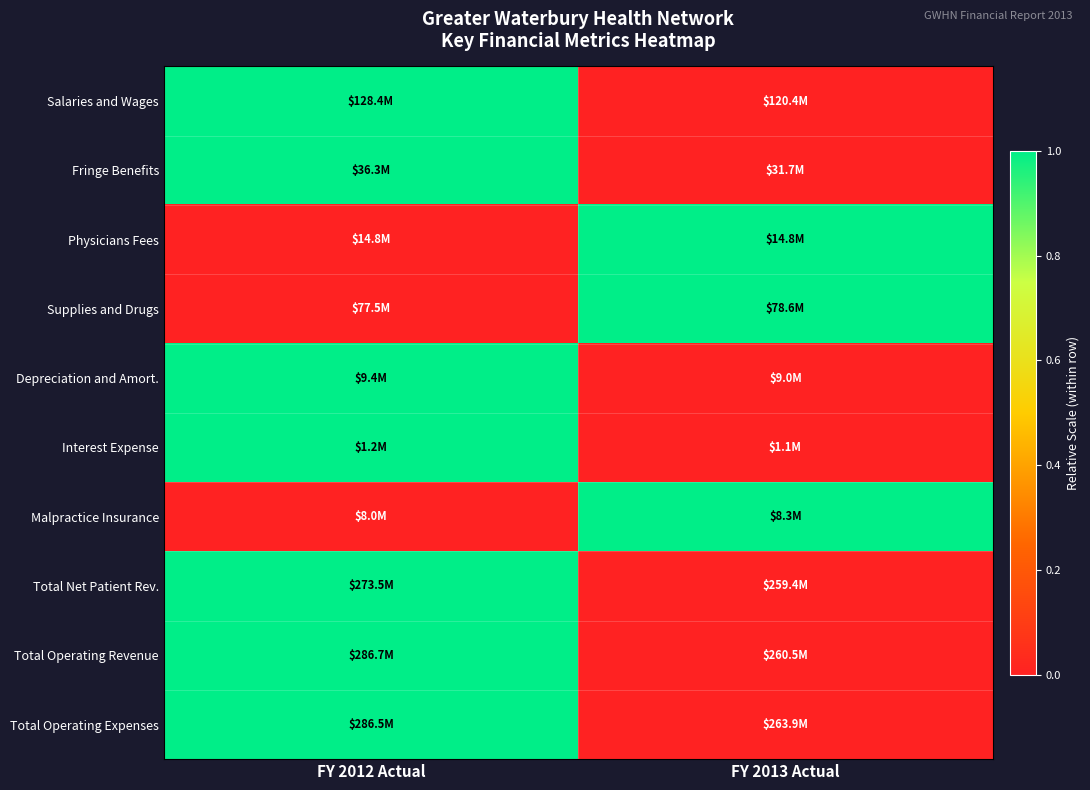

What is the maximum value shown in the chart?

1